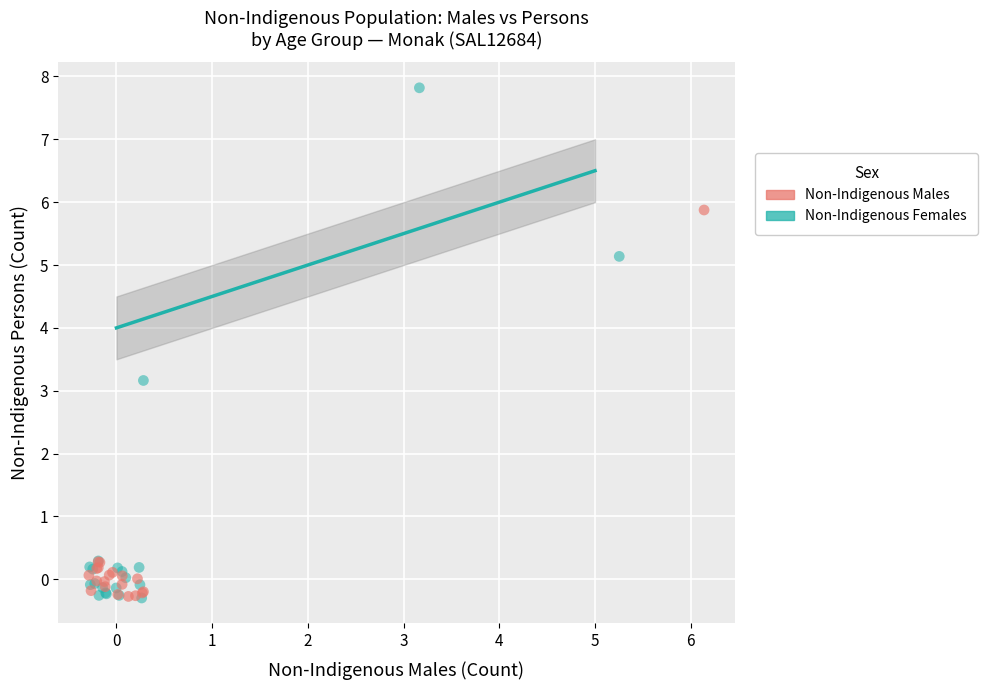

What are all the series names shown in the legend?

Non-Indigenous Males, Non-Indigenous Females